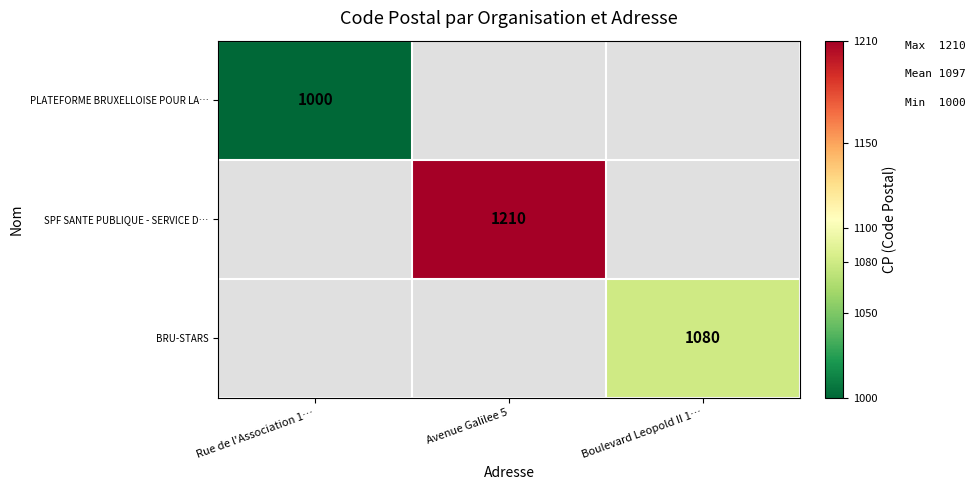

At how many categories does at least one series exceed 1028?

2